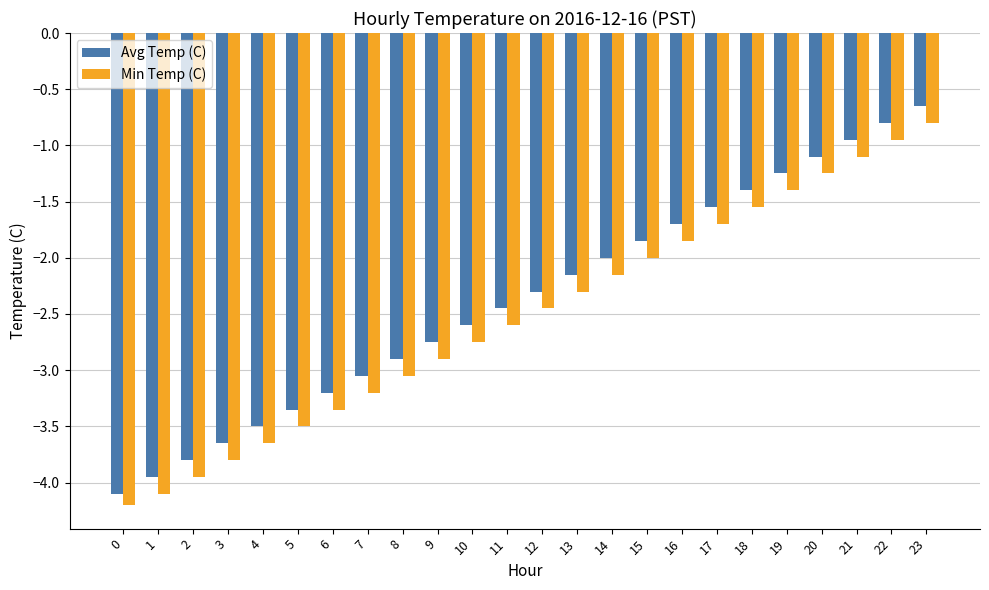

What is the minimum value shown in the chart?

-4.2